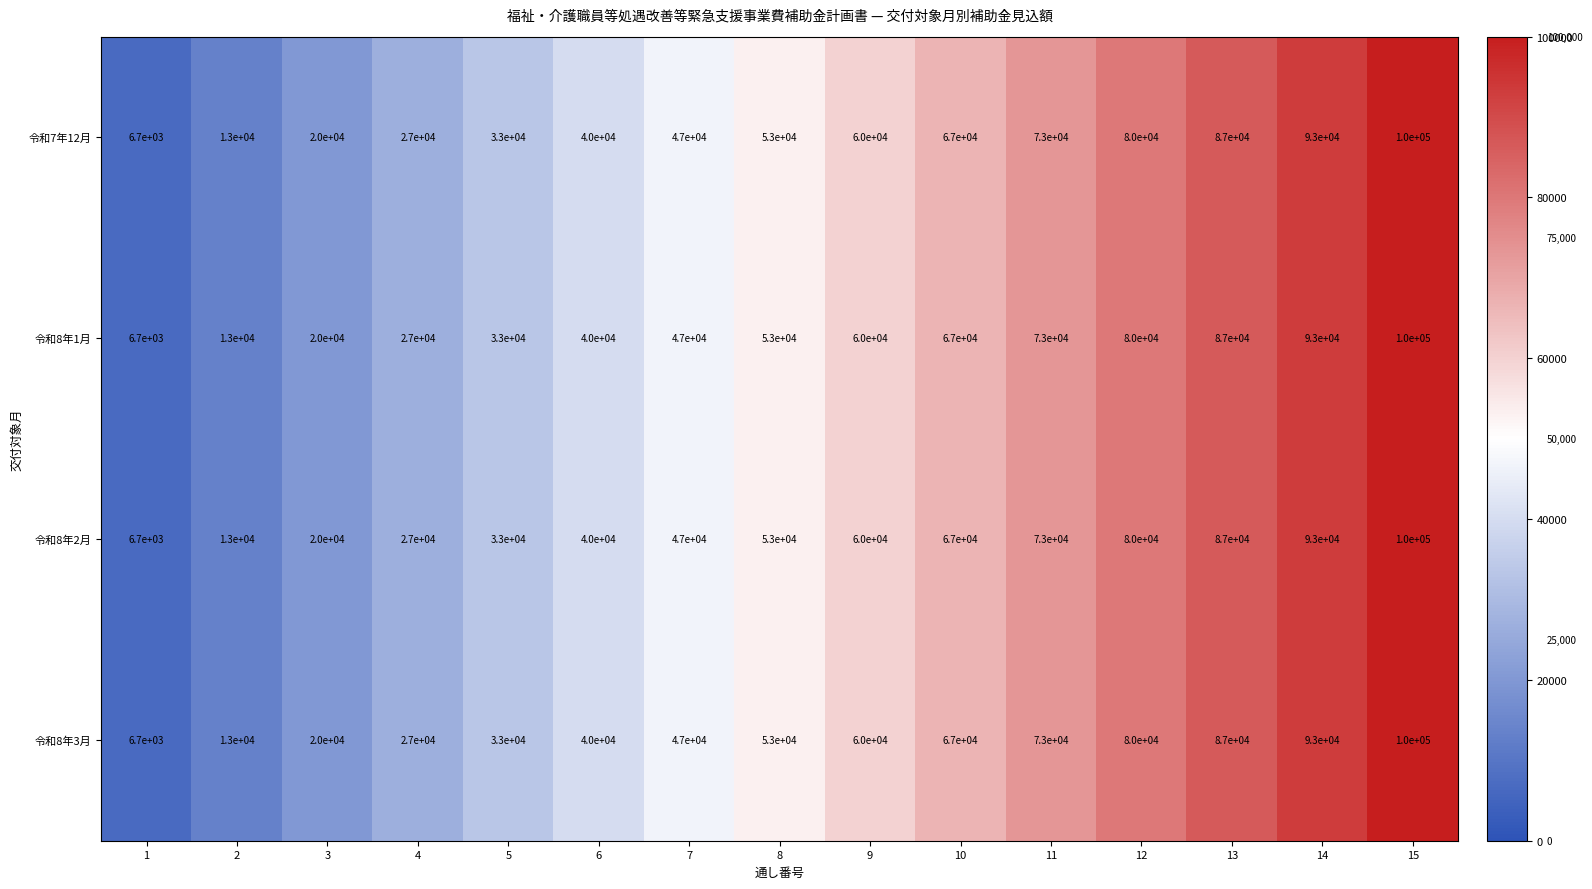

True or false: 令和7年12月 has a value of 73000 at 11.

True